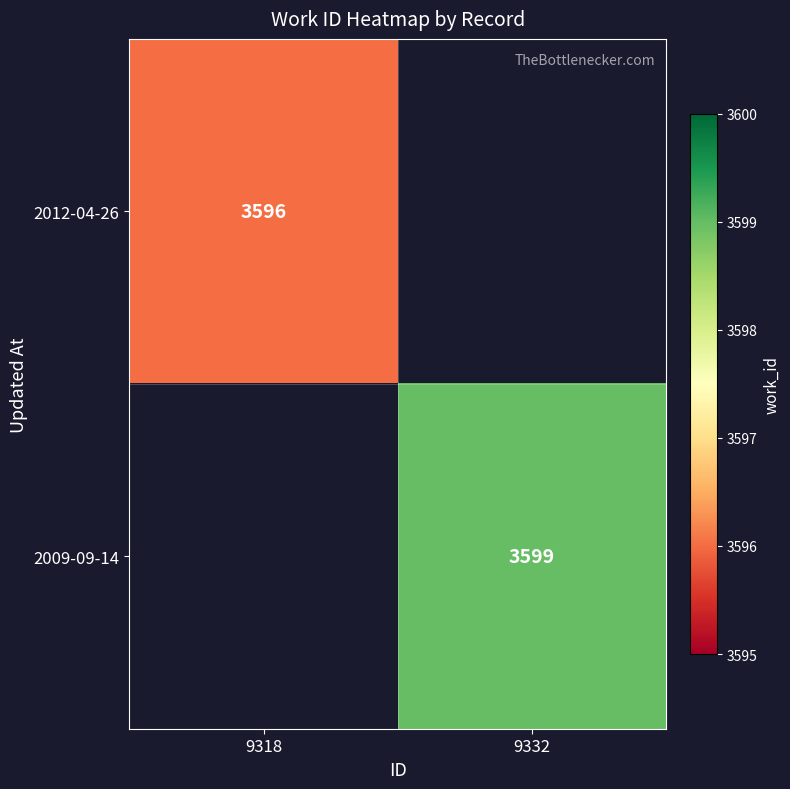

Is it true that 2009-09-14 equals 3599 at 9332?

True